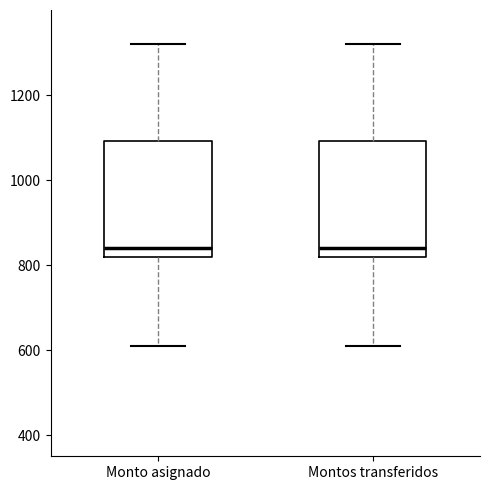

Reading left to right, read every box against the y-axis: the position of its median line, the range the box covers, and the ends of its whiskers. The values are not printed on the chart, so give them approximately, as read against the axis.

Monto asignado: median 840, box 820 to 1100, whiskers 600 to 1320
Montos transferidos: median 840, box 820 to 1100, whiskers 600 to 1320